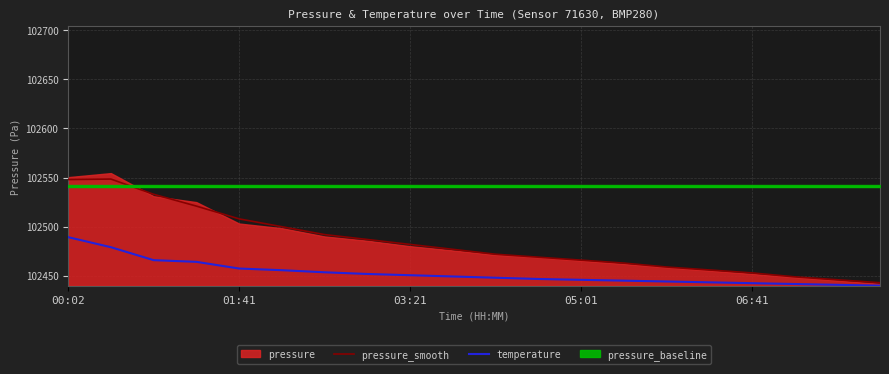

What is the minimum value shown in the chart?

102440.0